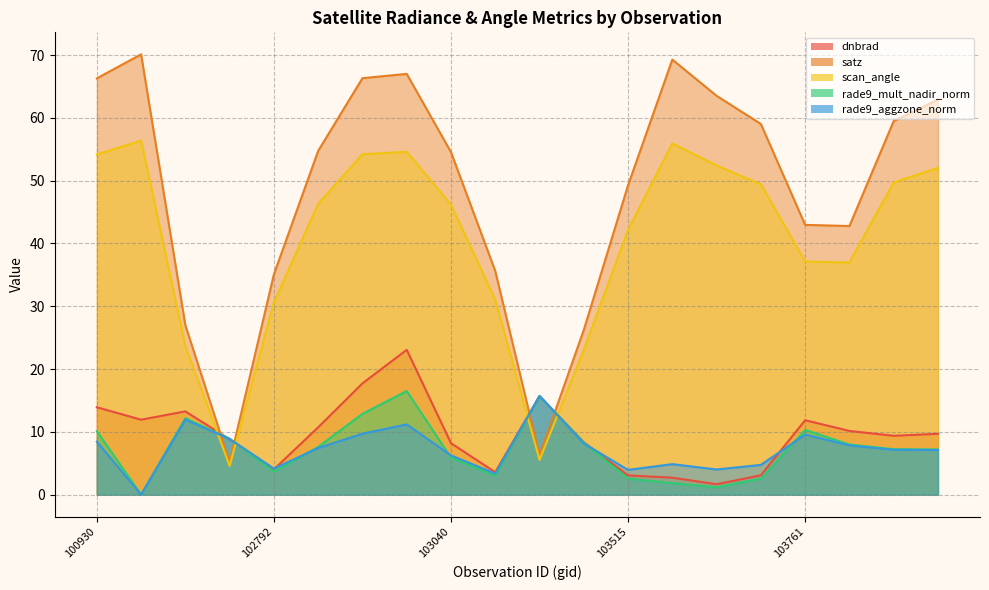

What is the highest value of the satz series?

70.1